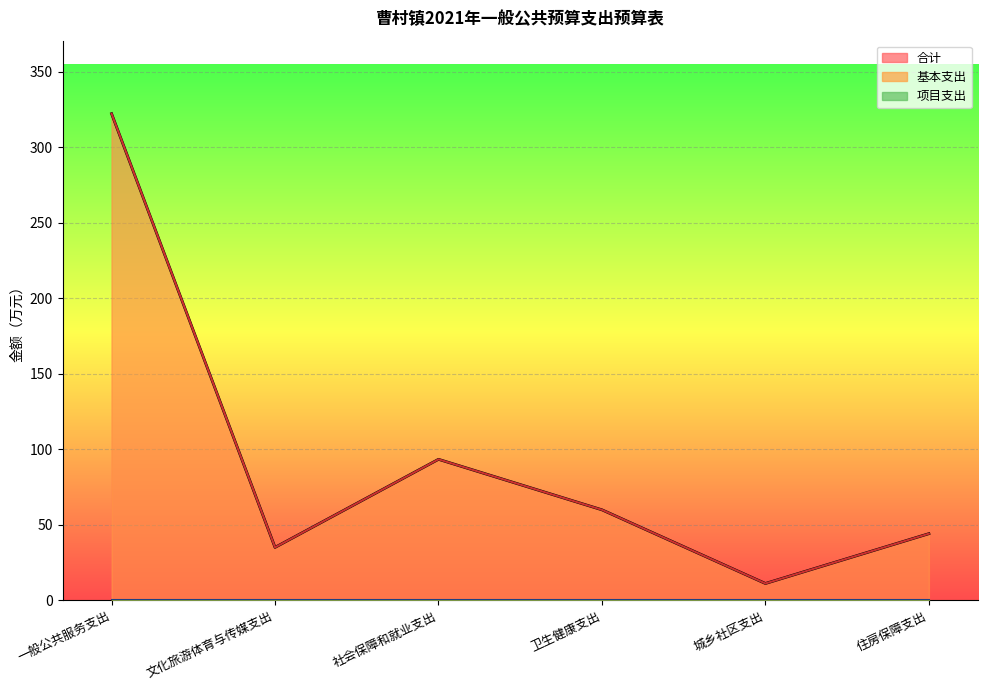

True or false: 合计 has a value of 63.0 at 社会保障和就业支出.

False